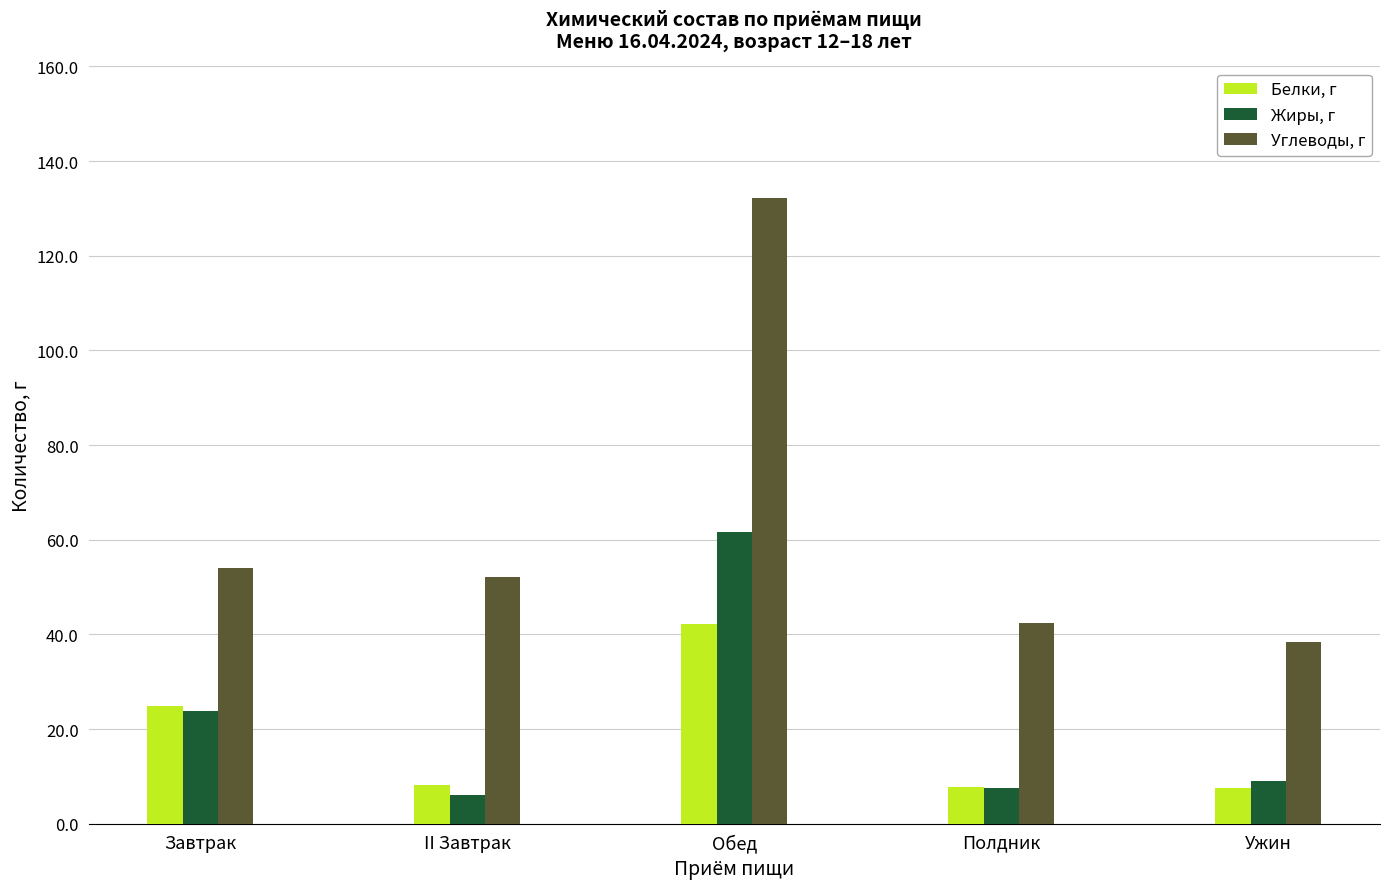

What is the approximate value of Белки, г at Полдник?

7.7